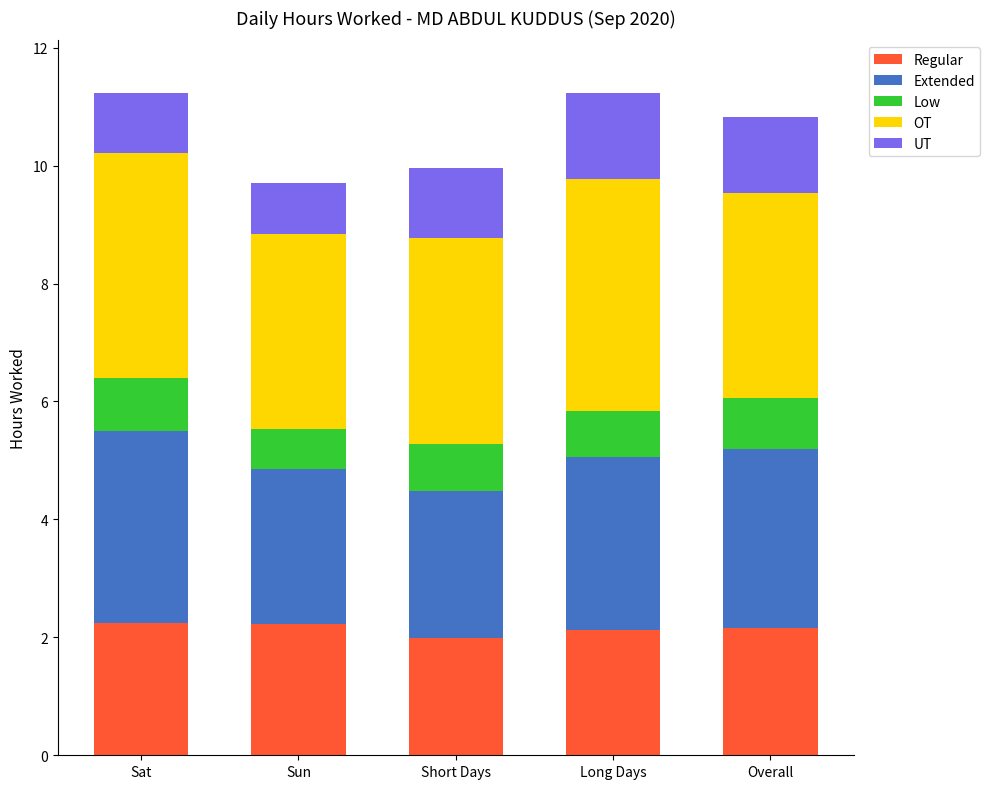

What is the average value of the Regular series?

2.2